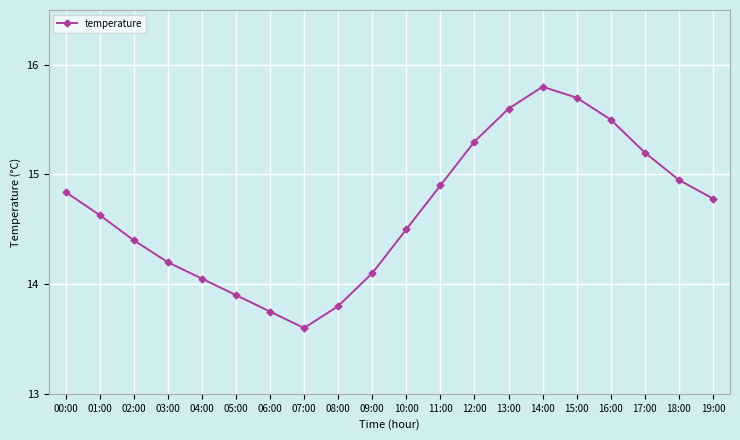

What is the average value?

14.7